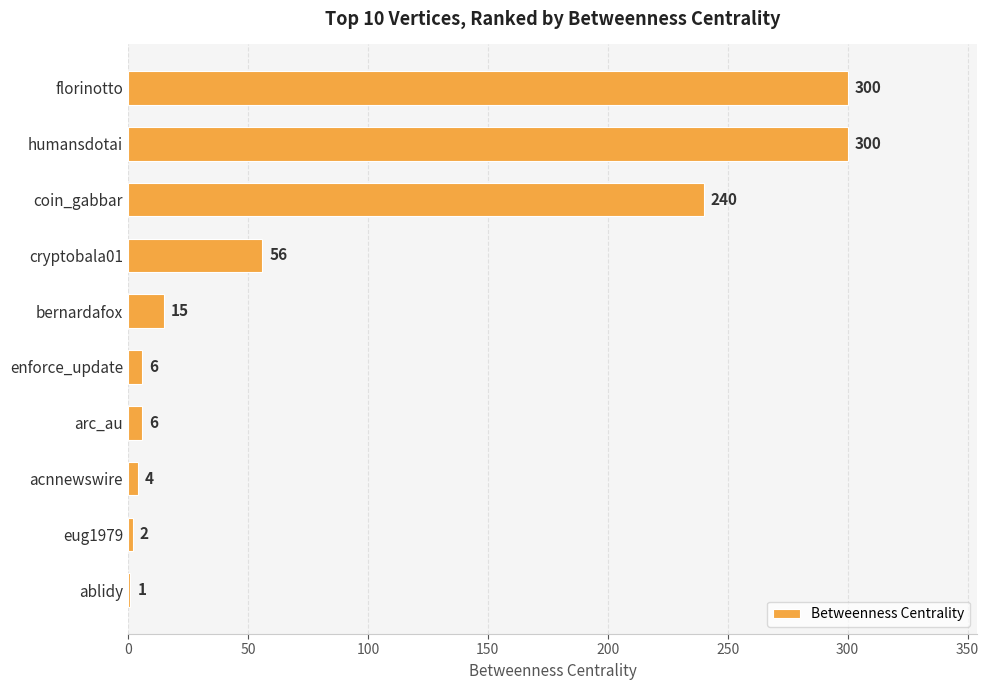

What is the greatest value displayed?

300